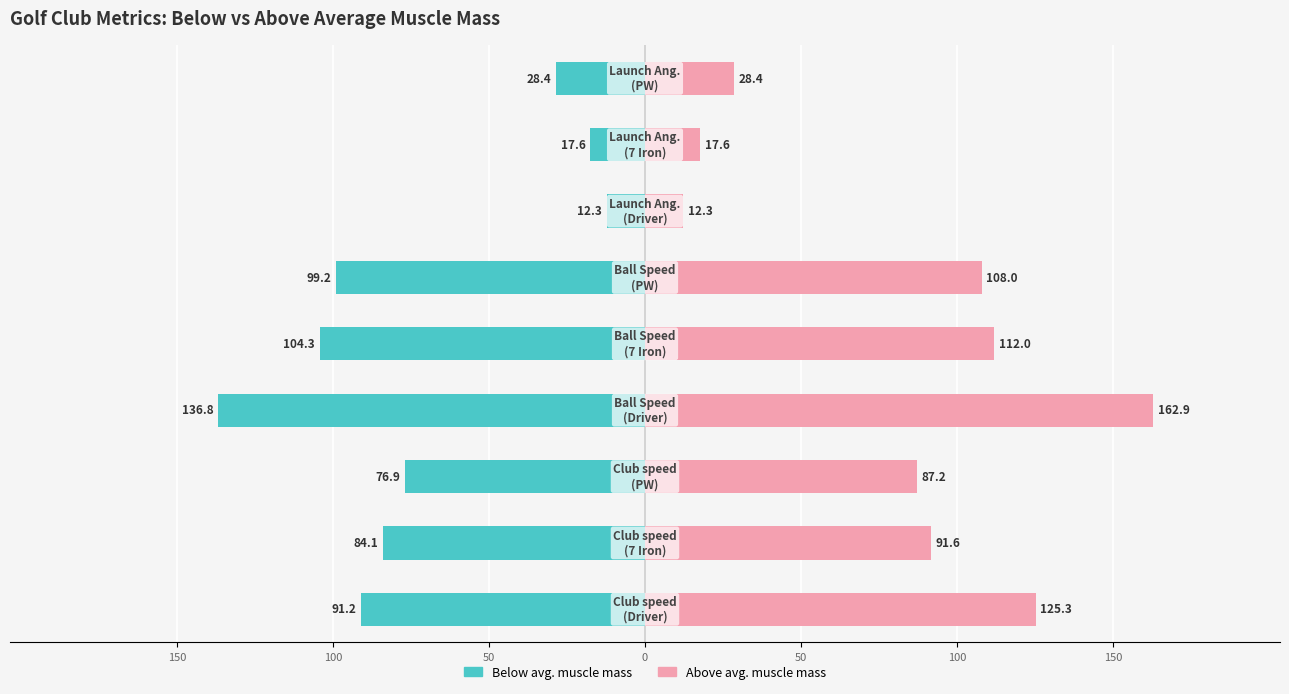

How many bars are there in total?

18